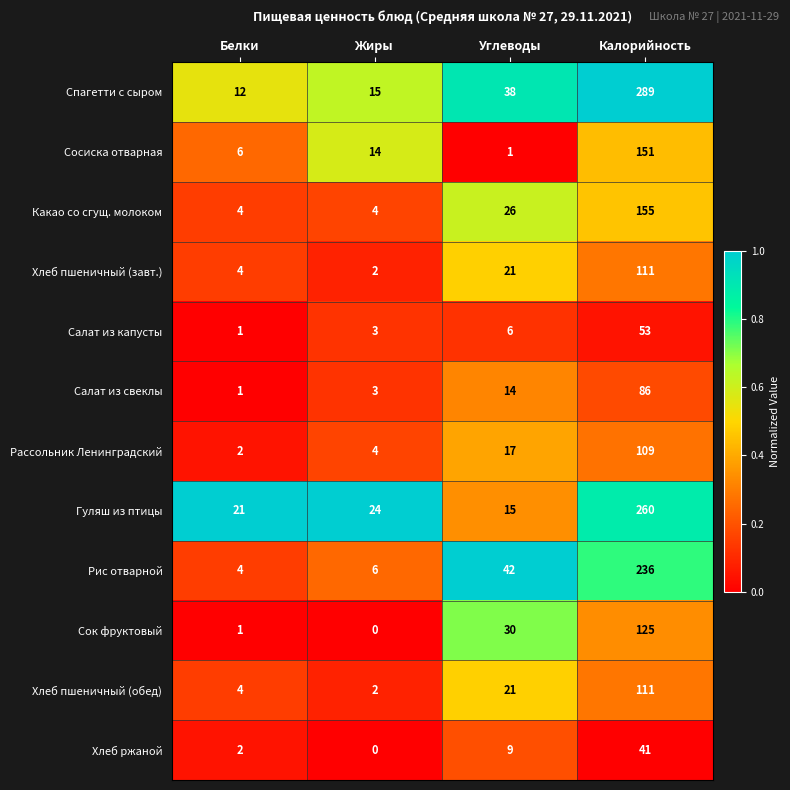

Is the value of Хлеб пшеничный (завт.) at Жиры greater than the value of Хлеб ржаной at Жиры?

Yes